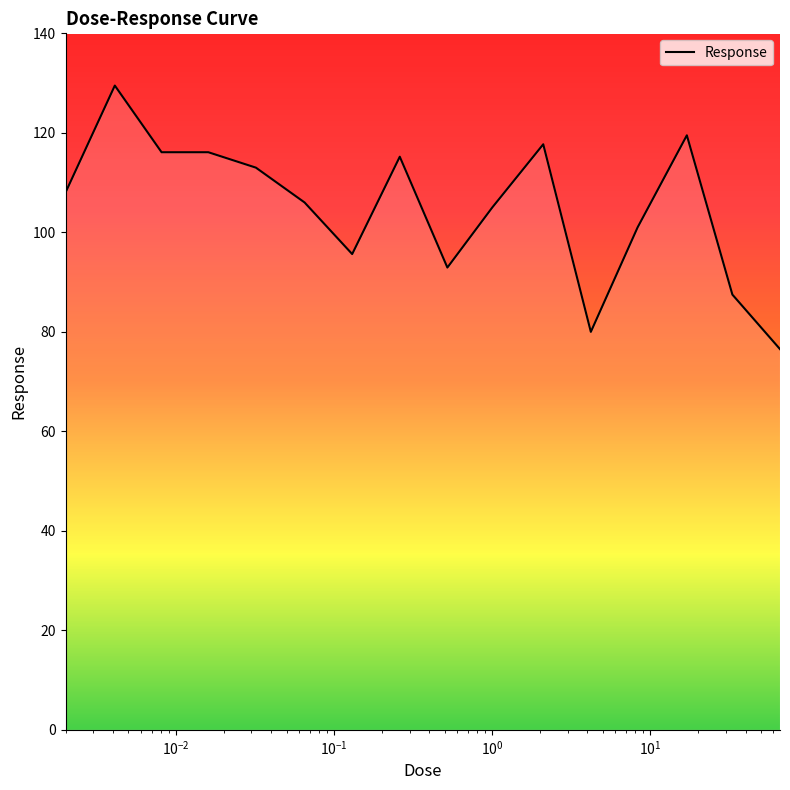

What is the difference between the maximum and minimum values?

53.0